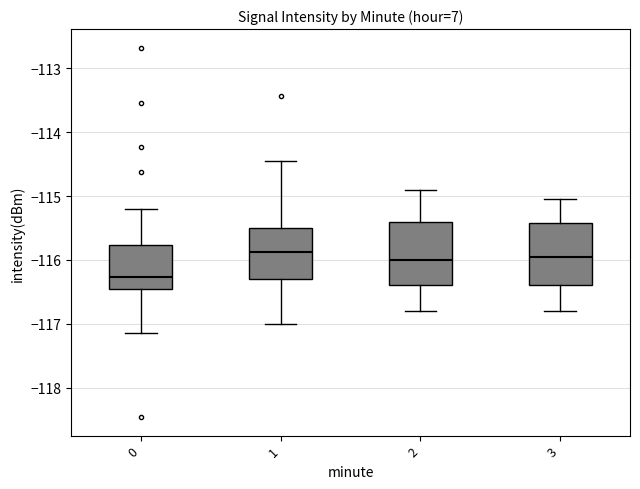

Reading left to right, transcribe this box plot: for each box, give where its median line is, the range the box spans, and where its two whiskers end, as read against the y-axis. The values are not printed on the chart, so give them approximately, as read against the axis.

0: median -116.3, box -116.5 to -115.8, whiskers -117.1 to -115.2
1: median -115.9, box -116.3 to -115.5, whiskers -117.0 to -114.5
2: median -116.0, box -116.4 to -115.4, whiskers -116.8 to -114.9
3: median -115.9, box -116.4 to -115.4, whiskers -116.8 to -115.0